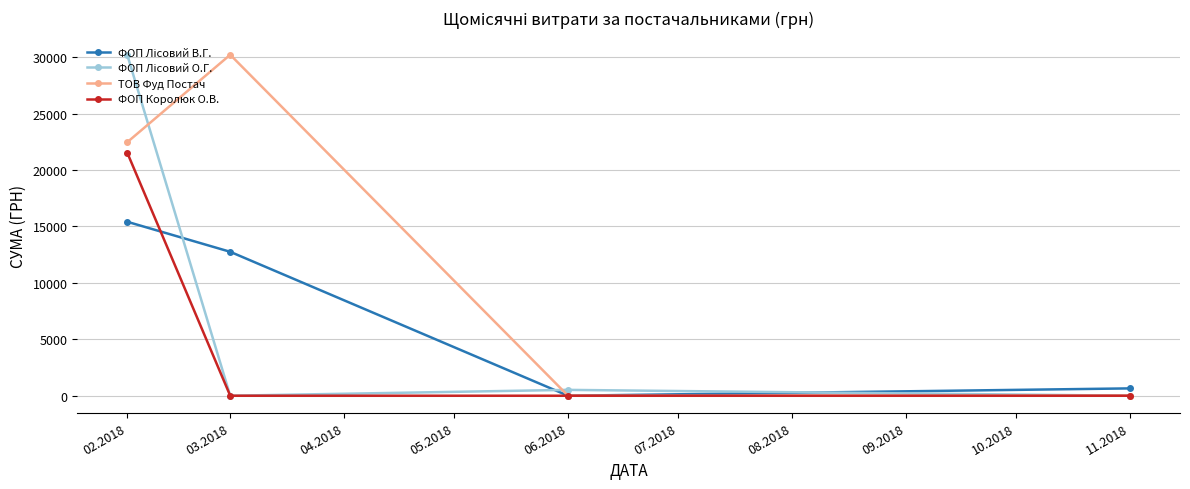

The value of ТОВ Фуд Постач at 06.2018 is 0.0. True or false?

True